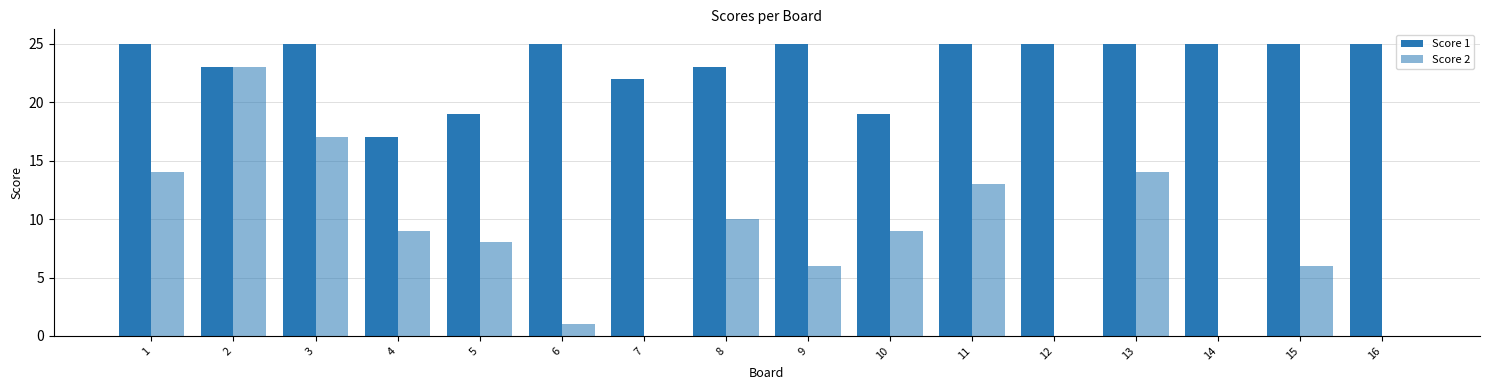

Rank the series by their average value, from highest to lowest.

Score 1, Score 2